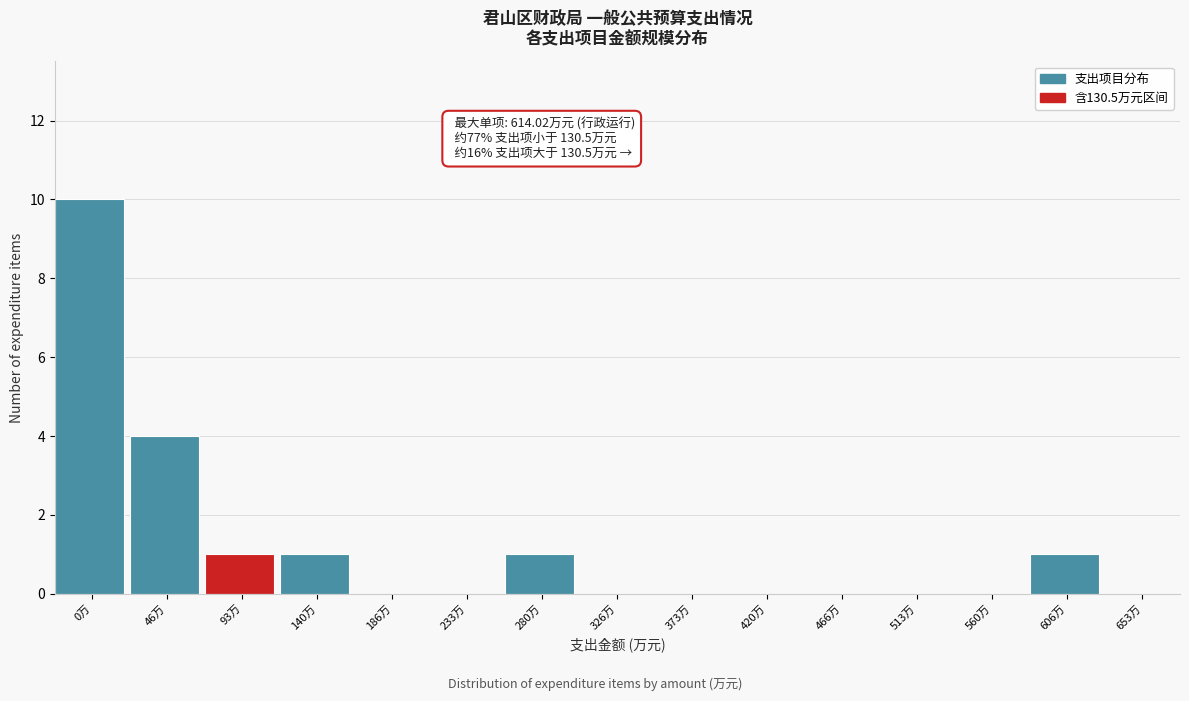

Reading left to right, extract all data points from this chart.

0万=10	46万=4	93万=1	140万=1	186万=0	233万=0	280万=1	326万=0	373万=0	420万=0	466万=0	513万=0	560万=0	606万=1	653万=0